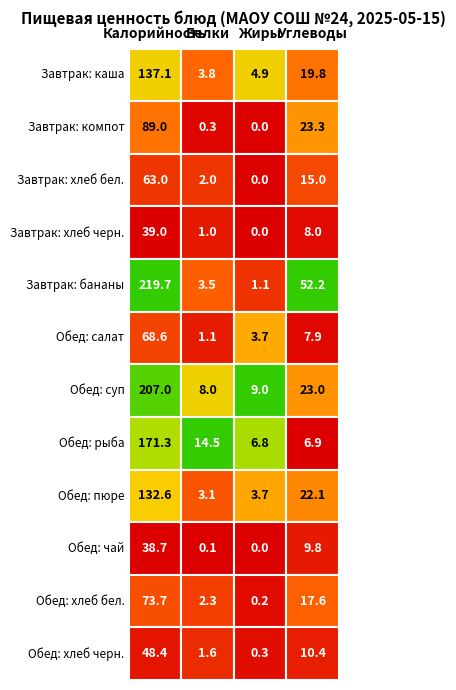

What is the sum of all Обед: хлеб черн. values?

60.7